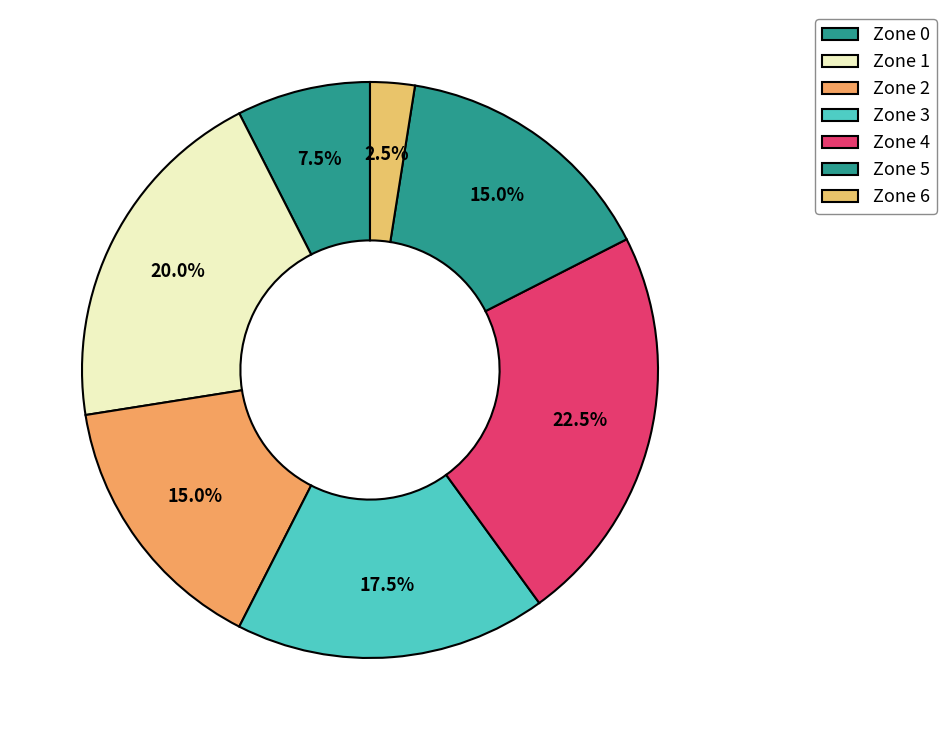

How many segments does this pie chart have?

7